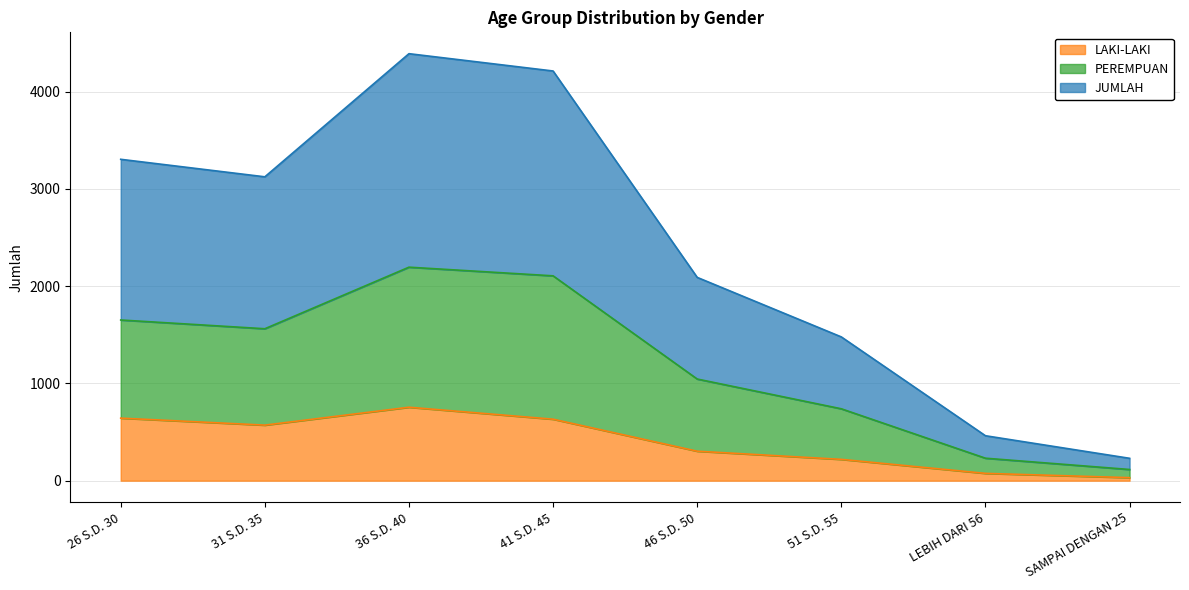

What is the difference between the PEREMPUAN values at 41 S.D. 45 and 31 S.D. 35?

544